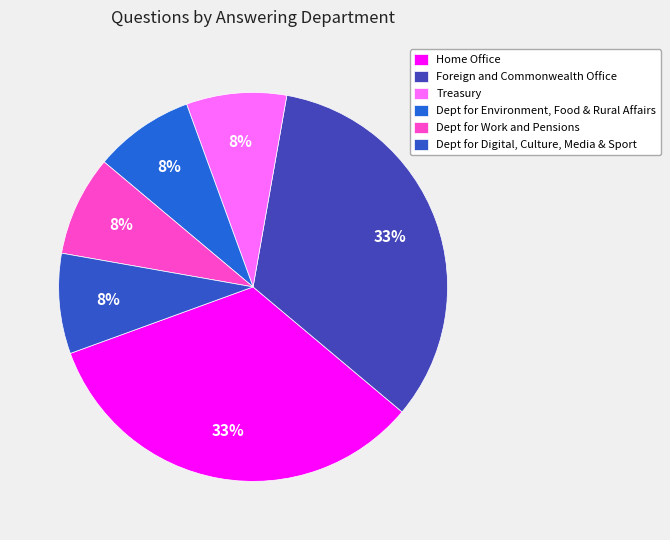

Is there any slice that represents more than half of the pie?

No